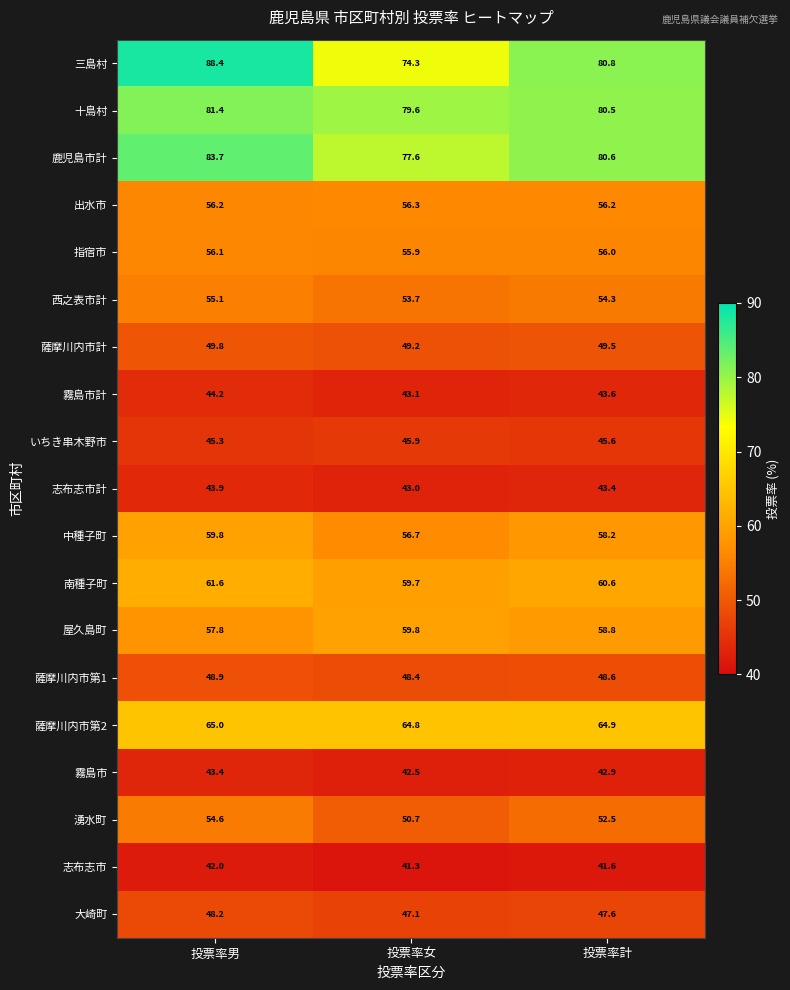

What is the difference between the maximum and minimum values in the 霧島市 series?

0.9